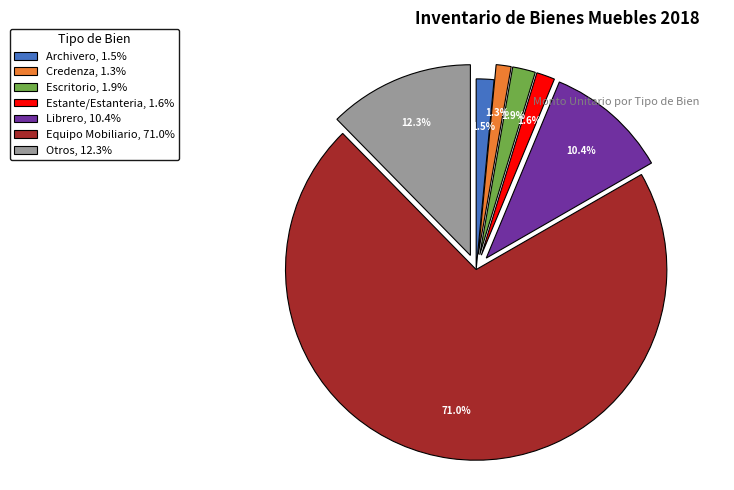

How many segments does this pie chart have?

7